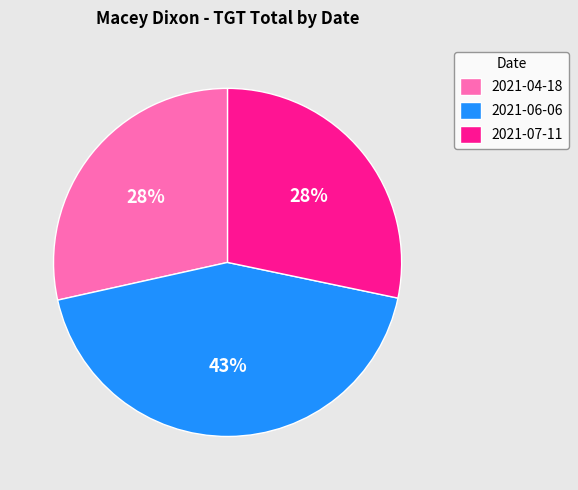

Which category has the biggest portion of the pie?

2021-06-06